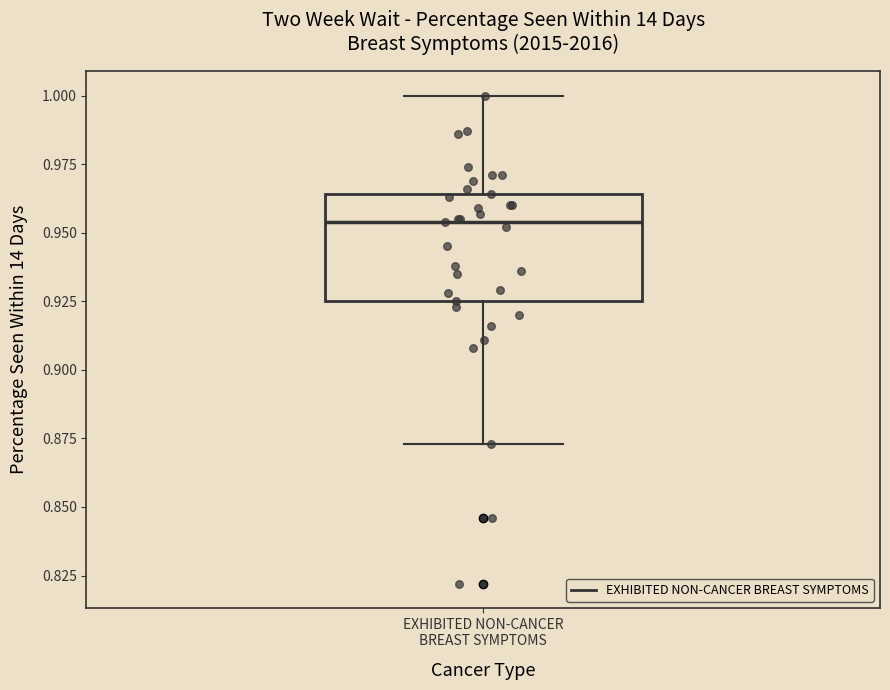

Read this box plot against the y-axis: the position of the median line, the range covered by the box, and the ends of both whiskers. The values are not printed on the chart, so give them approximately, as read against the axis.

median 0.955, box 0.925 to 0.965, whiskers 0.875 to 1.000